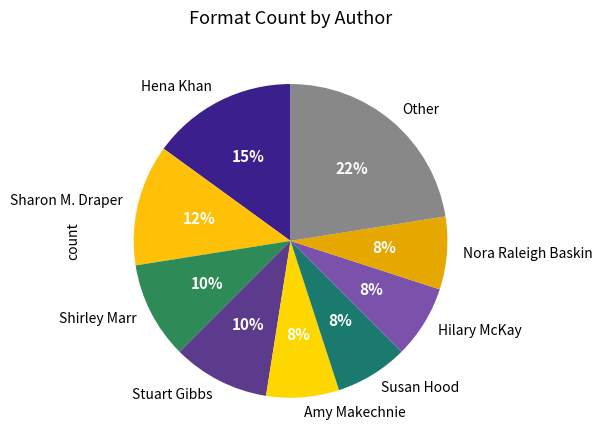

Does any single category account for the majority?

No